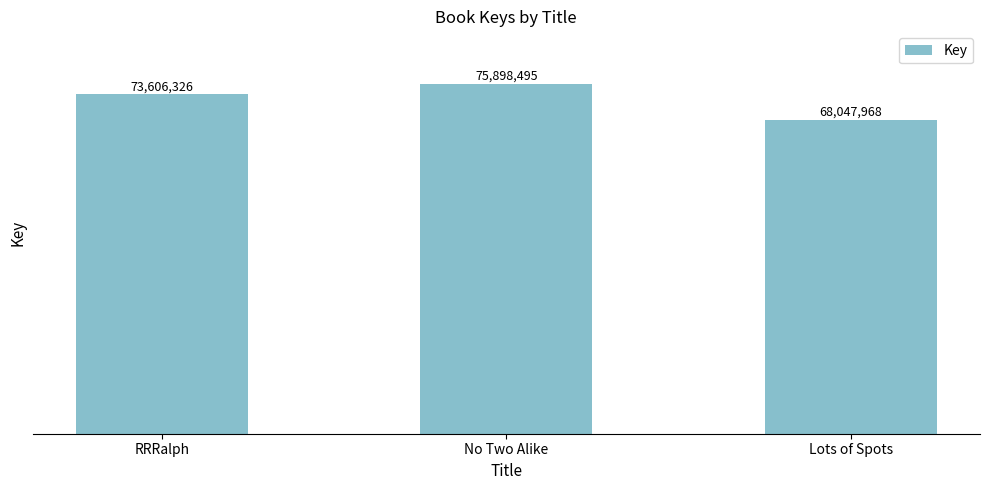

The chart shows a value of 73606326 at RRRalph. True or false?

True